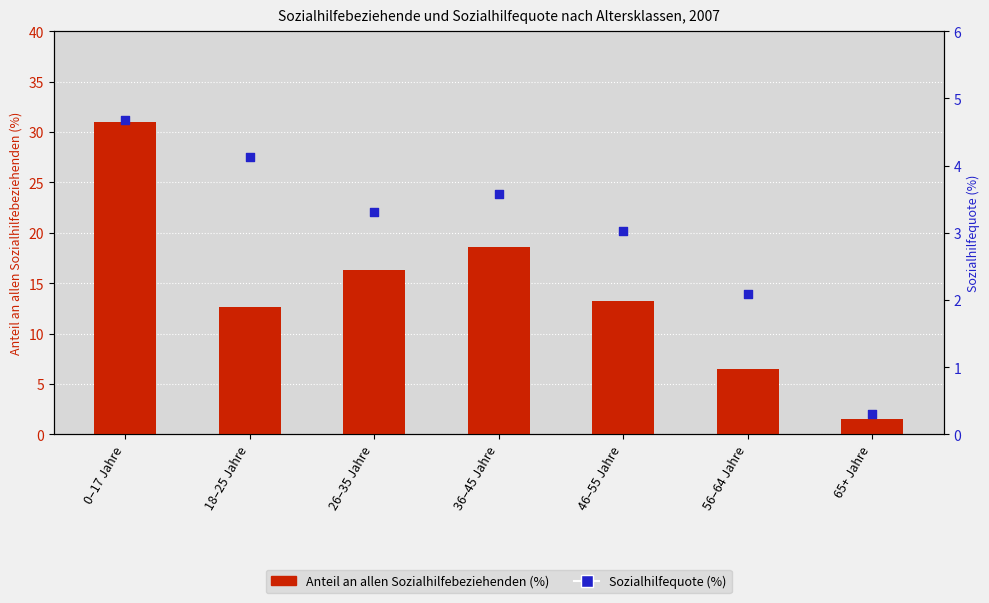

Which series contains the lowest Y value?

Sozialhilfequote (%)